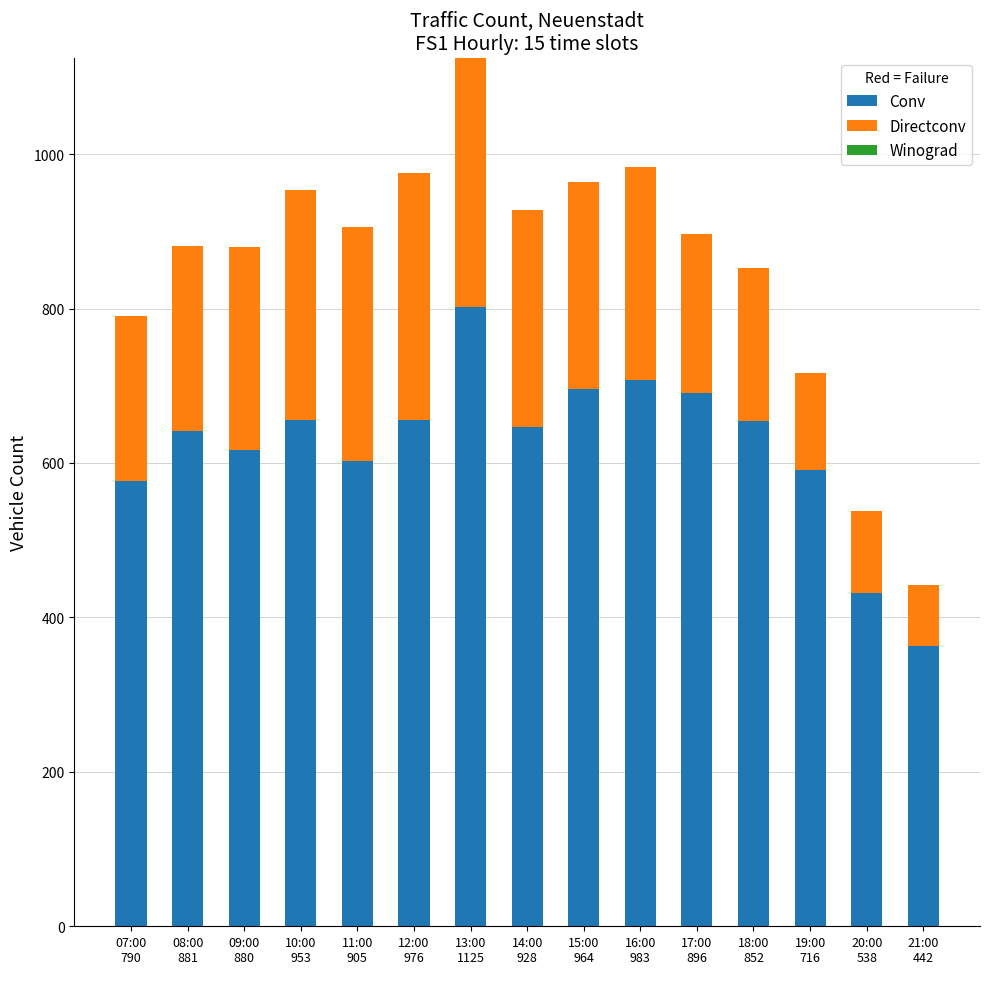

How many values in the Conv series are below 647?

7